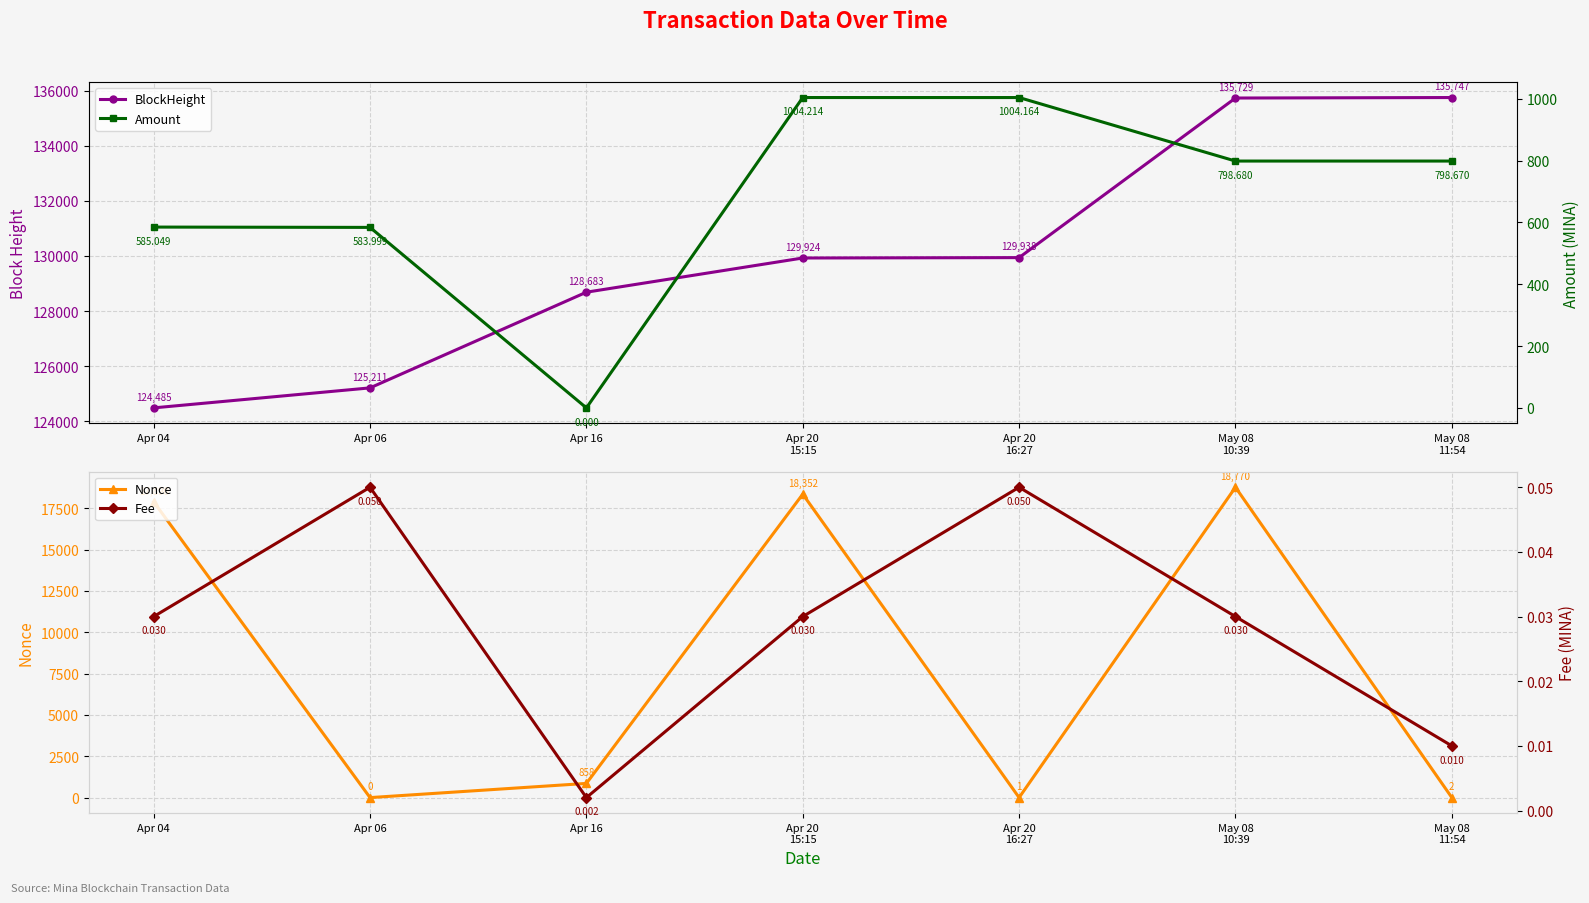

List the labels in order of Amount value, largest first.

Apr 20
15:15, Apr 20
16:27, May 08
10:39, May 08
11:54, Apr 04, Apr 06, Apr 16